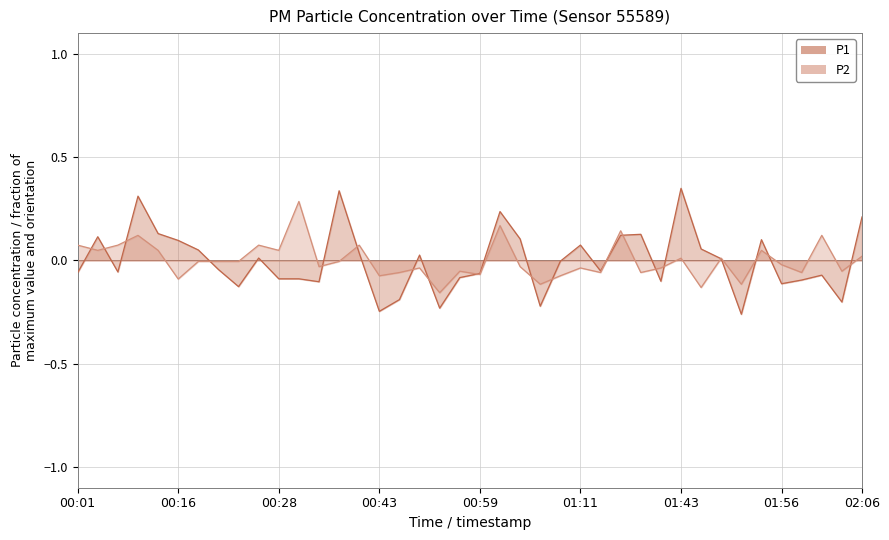

At which category does the chart reach its peak across all series?

01:43